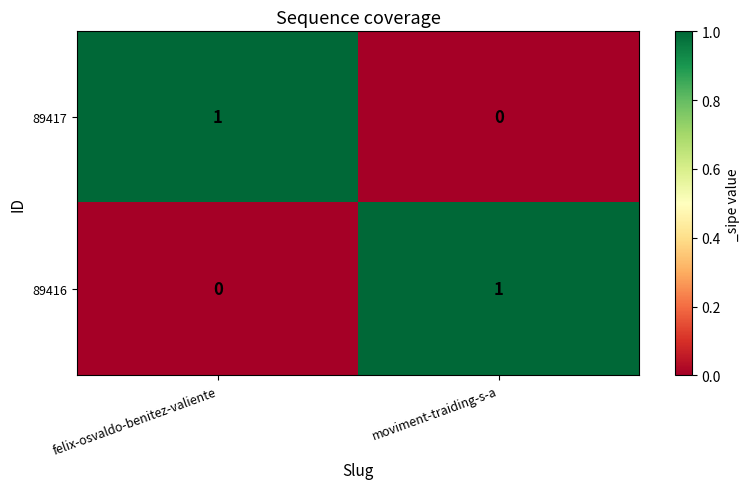

Reading left to right, transcribe all the data shown in this chart.

89417: felix-osvaldo-benitez-valiente=1	moviment-traiding-s-a=0
89416: felix-osvaldo-benitez-valiente=0	moviment-traiding-s-a=1